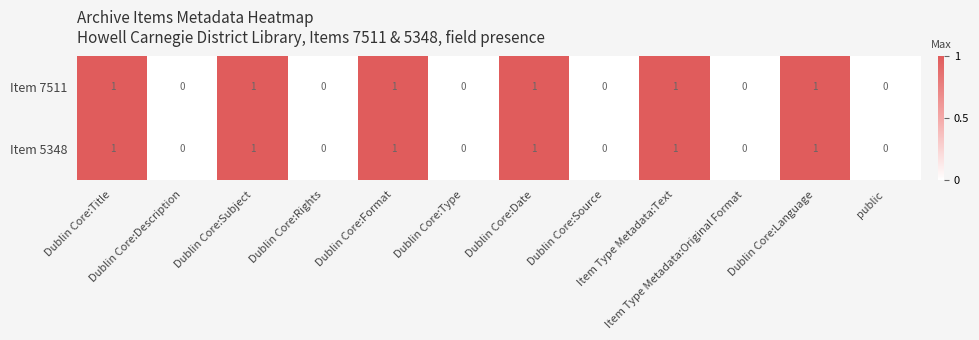

Count the Item 5348 values in the range 0 to 1.

12